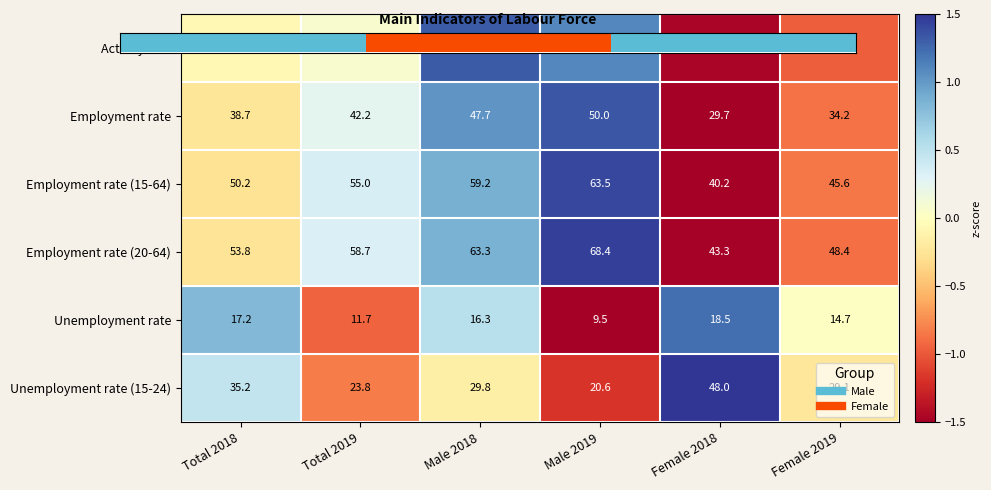

What is the total value across all series at Total 2018?

241.8